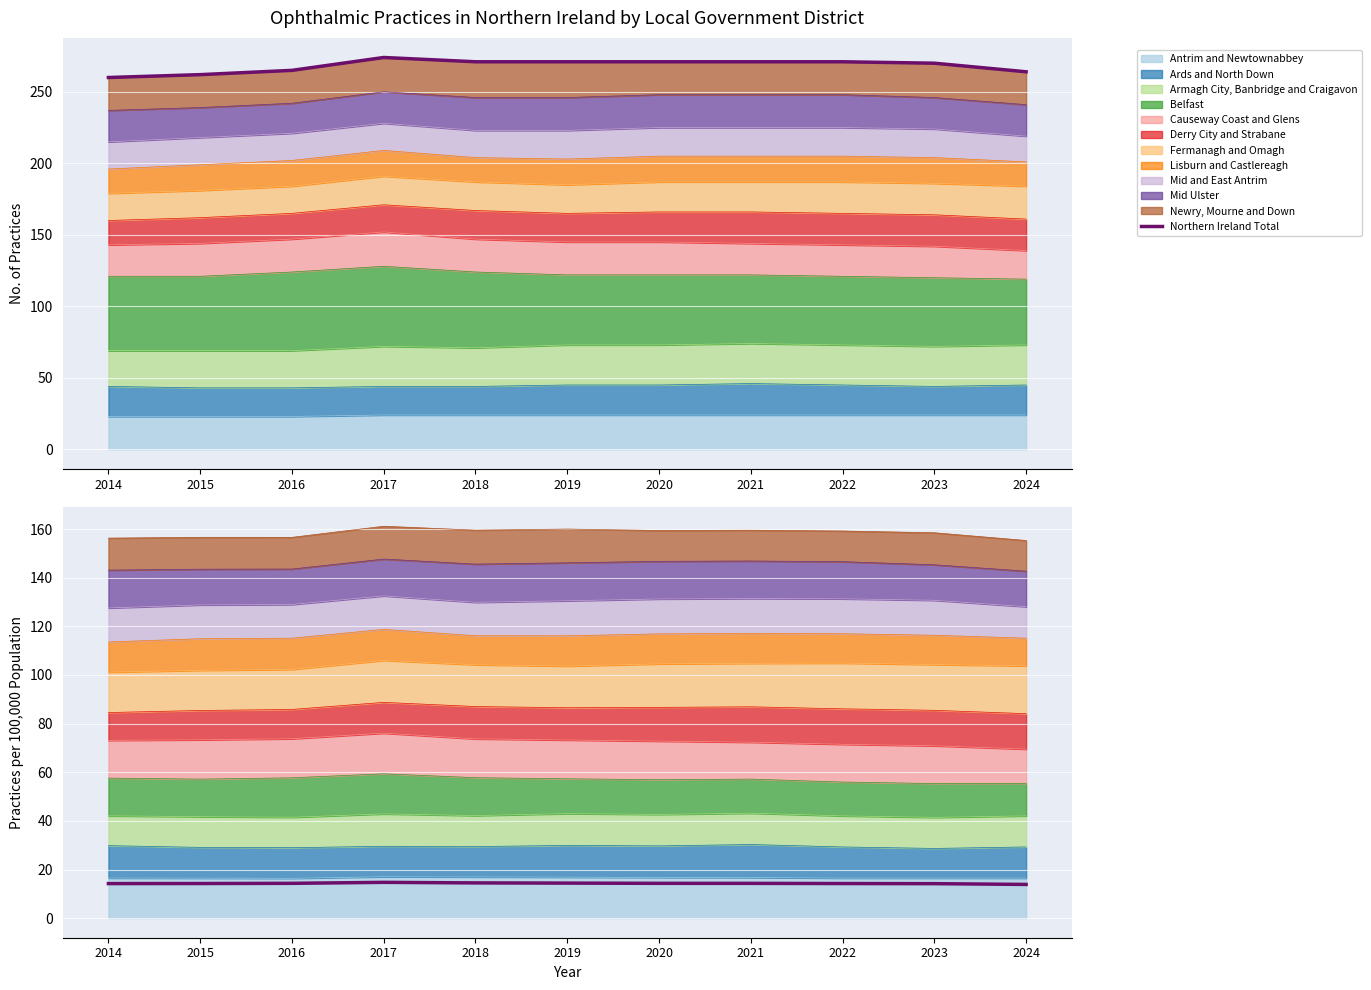

What is the sum of the Northern Ireland Total values at 2024 and 2017?

538.0